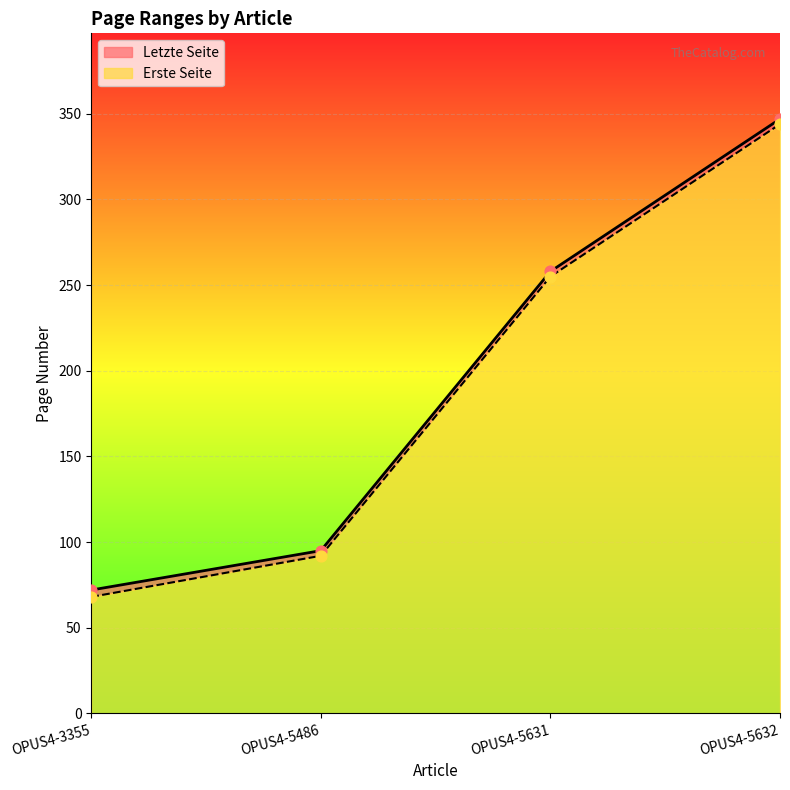

Which series contains the lowest Y value?

Erste Seite